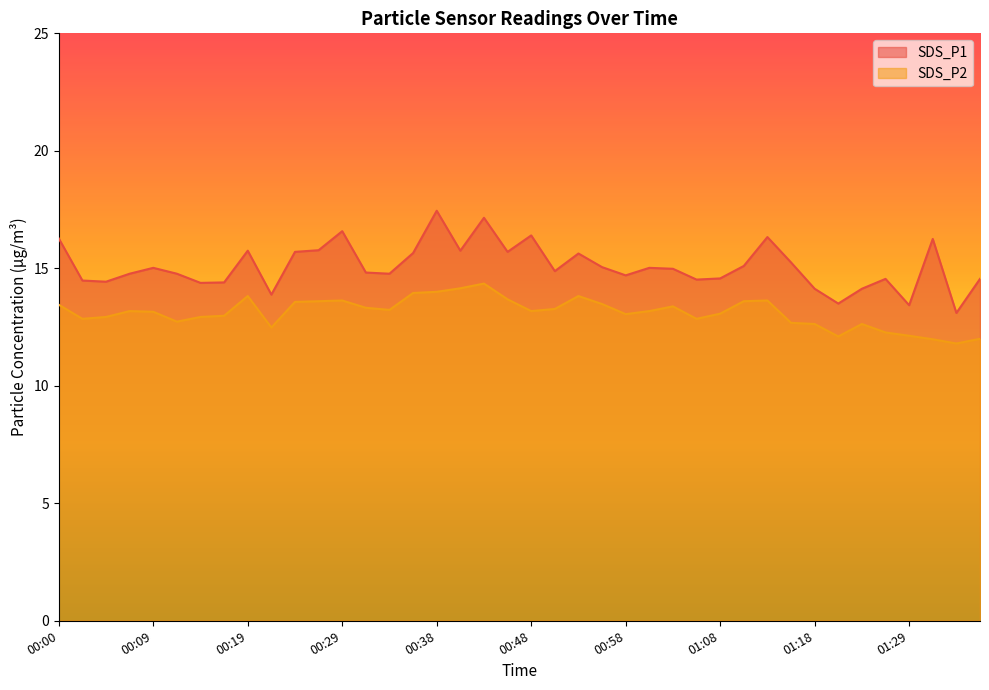

List the labels in order of SDS_P1 value, smallest first.

01:33, 01:29, 01:20, 00:21, 01:18, 01:23, 00:14, 00:17, 00:04, 00:02, 01:05, 01:26, 01:36, 01:08, 00:58, 00:07, 00:12, 00:34, 00:31, 00:51, 01:03, 00:09, 01:00, 00:55, 01:11, 01:15, 00:53, 00:36, 00:24, 00:46, 00:19, 00:41, 00:26, 01:31, 00:00, 01:13, 00:48, 00:29, 00:43, 00:38